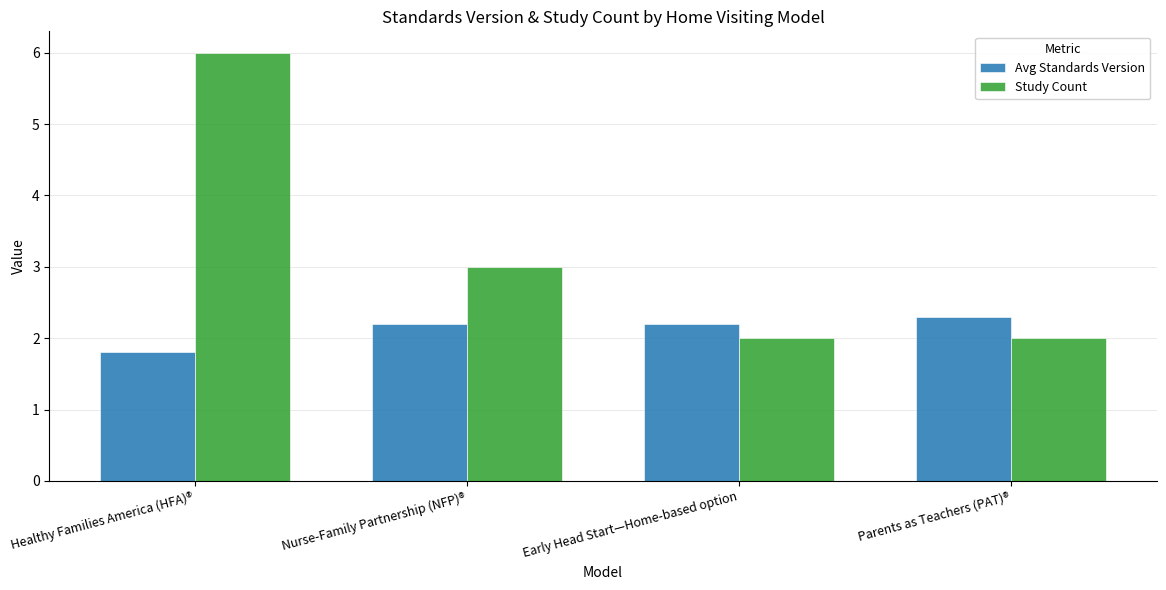

How many groups of bars are there?

4